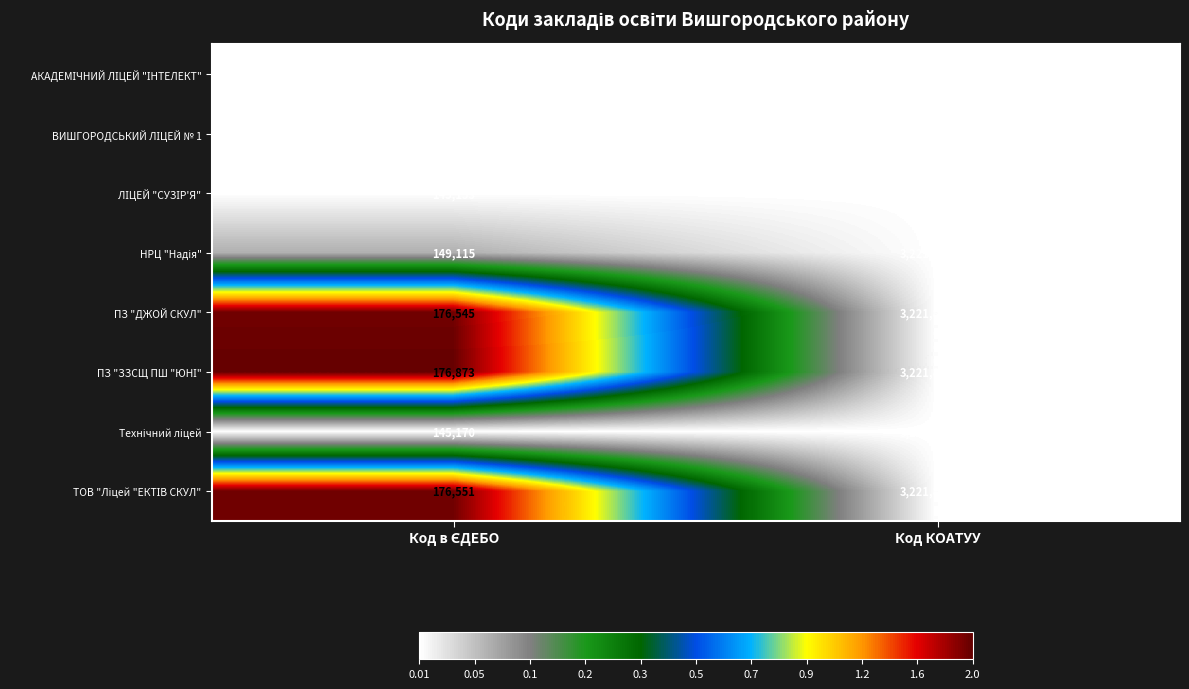

At which category is the sum across all series the highest?

Код КОАТУУ